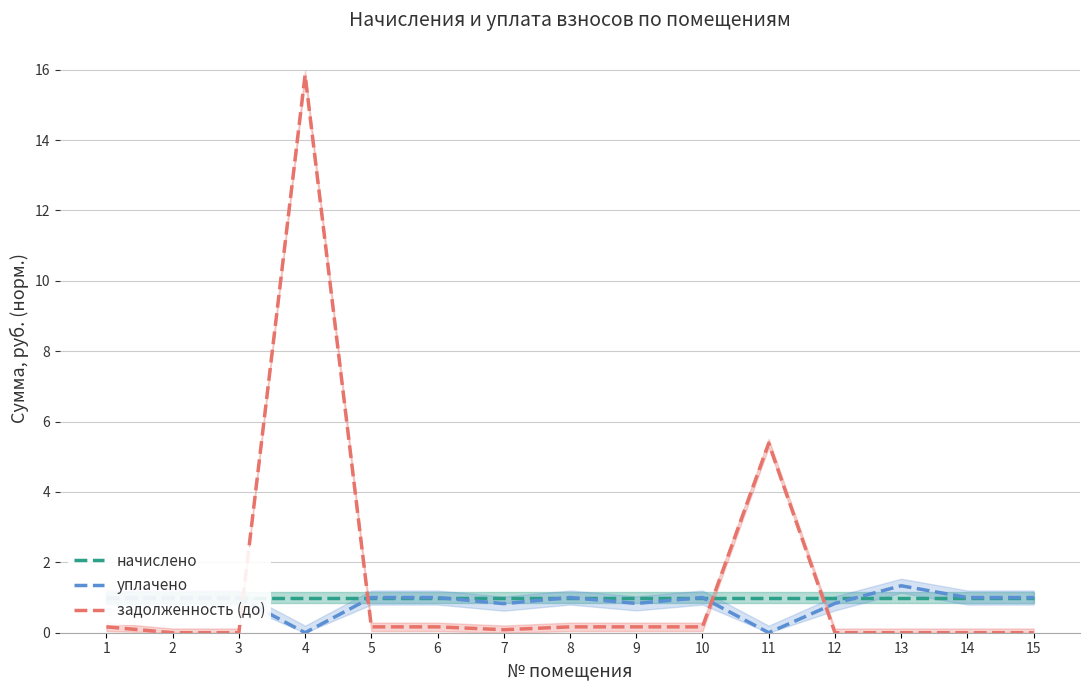

Between 2 and 5, which series saw the biggest shift?

задолженность (до)